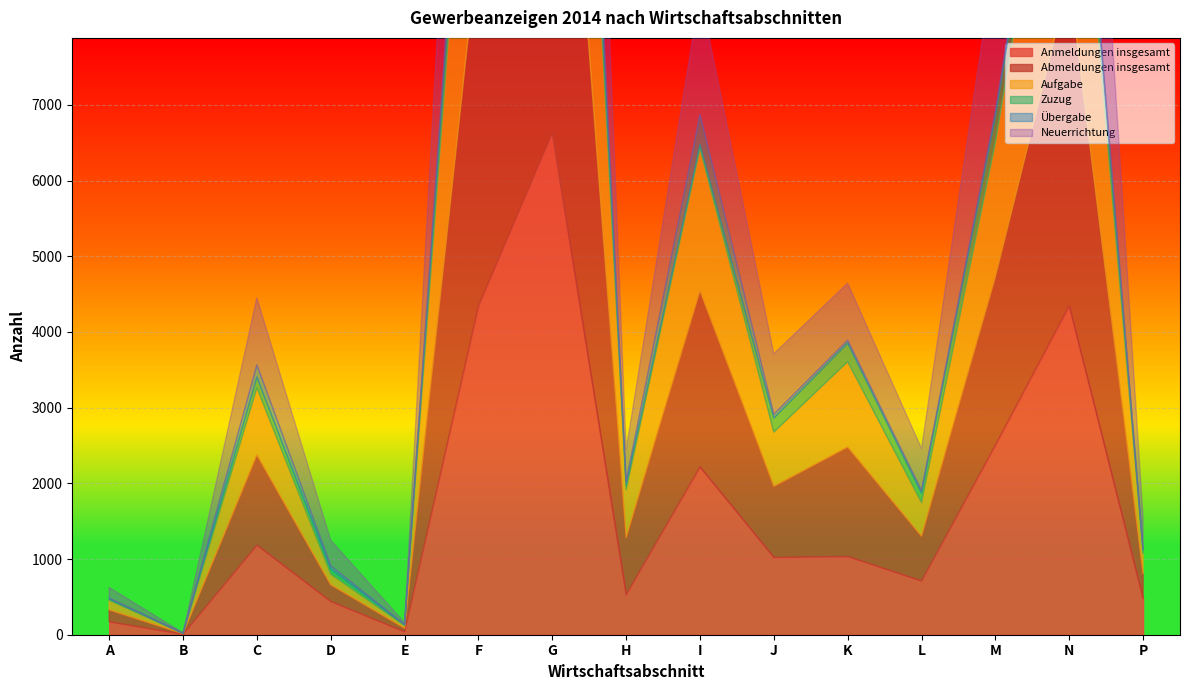

What position from the left is K?

11